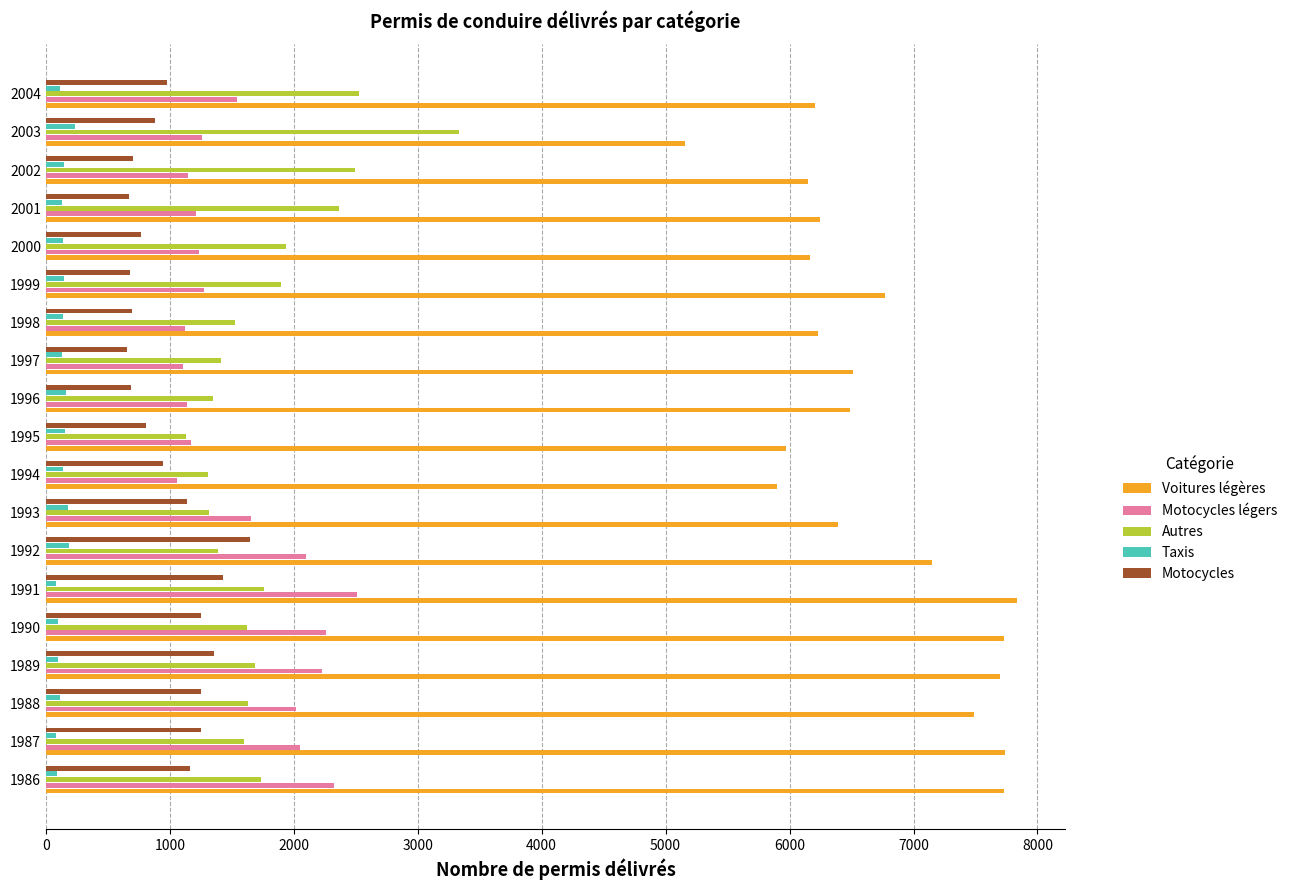

What is the minimum value for Autres?

1132